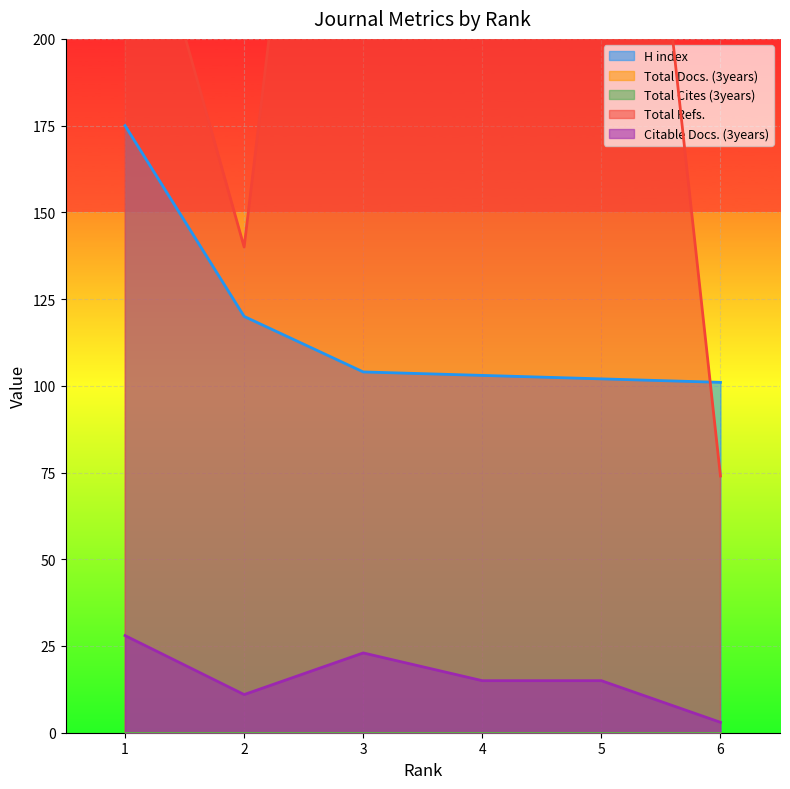

True or false: H index has more than 2 interior local peaks.

False